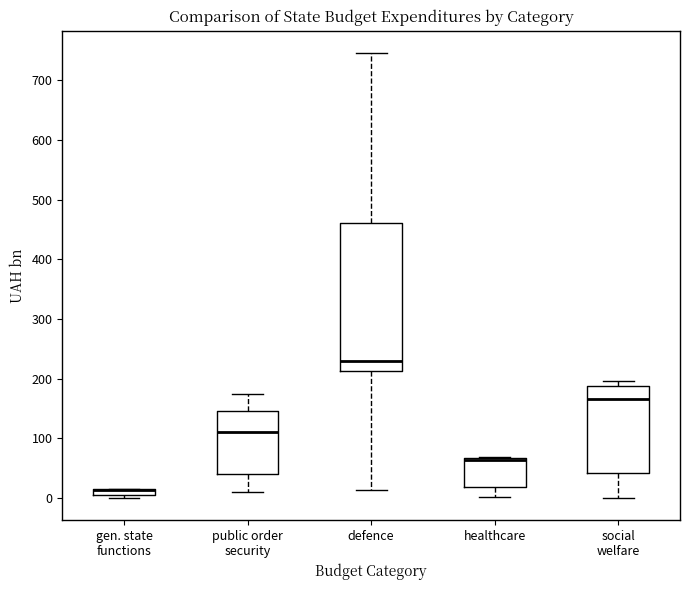

Where does the median line of the box for defence sit on the y-axis? The values are not printed on the chart, so give them approximately, as read against the axis.

230